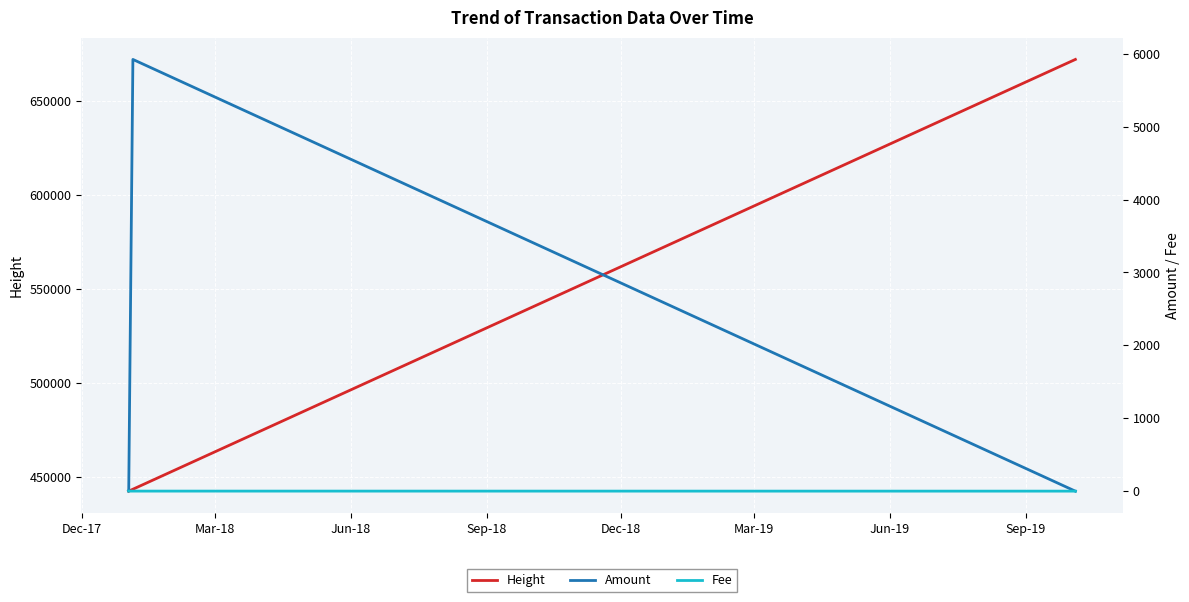

Reading right to left, extract all data points from this chart.

Height: 671802.0	443676.0	442671.0	442642.0
Amount: 0.0	5922.0	0.0	3.0
Fee: 0.5	1.0	1.0	1.0